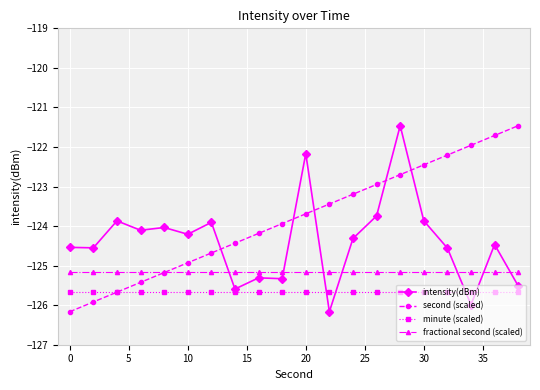

What is the value of the fractional second (scaled) point at the 1st from the left?

-125.2